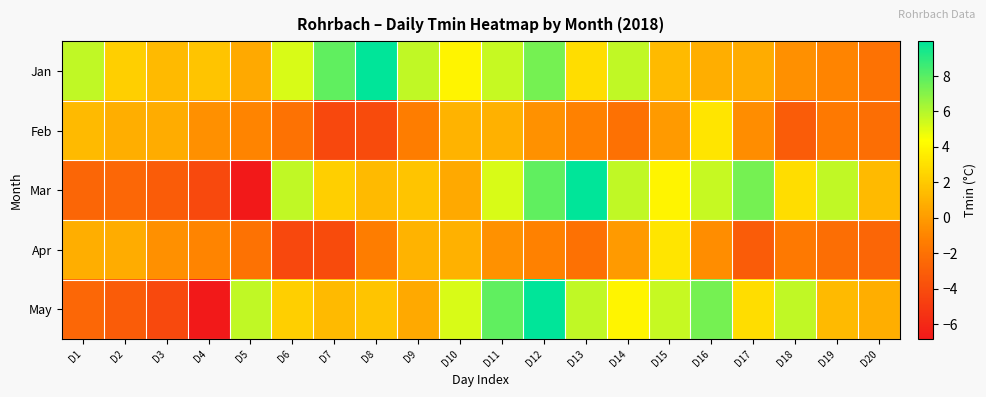

Reading right to left, what are all the values shown in this chart?

Jan: D20=-2.0	D19=-1.1	D18=-0.5	D17=0.8	D16=0.8	D15=1.4	D14=5.7	D13=2.9	D12=7.4	D11=5.6	D10=3.9	D9=5.8	D8=10.0	D7=7.8	D6=5.2	D5=0.6	D4=1.8	D3=1.3	D2=2.3	D1=5.7
Feb: D20=-2.1	D19=-1.5	D18=-3.1	D17=-0.6	D16=3.2	D15=-0.1	D14=-2.0	D13=-1.2	D12=-0.5	D11=0.9	D10=1.1	D9=-1.4	D8=-4.1	D7=-4.3	D6=-2.0	D5=-1.1	D4=-0.5	D3=0.8	D2=0.8	D1=1.4
Mar: D20=1.4	D19=5.7	D18=2.9	D17=7.4	D16=5.6	D15=3.9	D14=5.8	D13=10.0	D12=7.8	D11=5.2	D10=0.6	D9=1.8	D8=1.3	D7=2.3	D6=5.7	D5=-6.8	D4=-4.2	D3=-3.2	D2=-2.5	D1=-2.6
Apr: D20=-2.6	D19=-2.1	D18=-1.5	D17=-3.1	D16=-0.6	D15=3.2	D14=-0.1	D13=-2.0	D12=-1.2	D11=-0.5	D10=0.9	D9=1.1	D8=-1.4	D7=-4.1	D6=-4.3	D5=-2.0	D4=-1.1	D3=-0.5	D2=0.8	D1=0.8
May: D20=0.8	D19=1.4	D18=5.7	D17=2.9	D16=7.4	D15=5.6	D14=3.9	D13=5.8	D12=10.0	D11=7.8	D10=5.2	D9=0.6	D8=1.8	D7=1.3	D6=2.3	D5=5.7	D4=-6.8	D3=-4.2	D2=-3.2	D1=-2.5